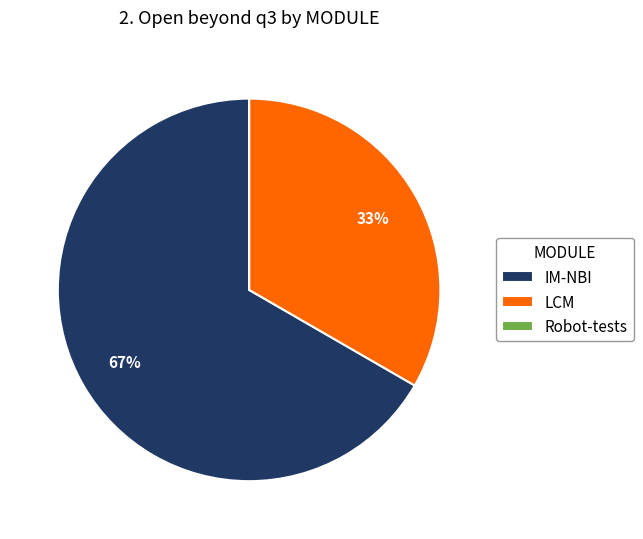

Is it true that IM-NBI is 53% of the pie?

False